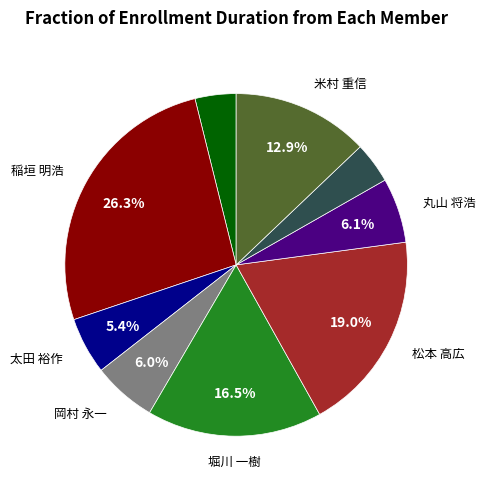

Is there any slice that represents more than half of the pie?

No